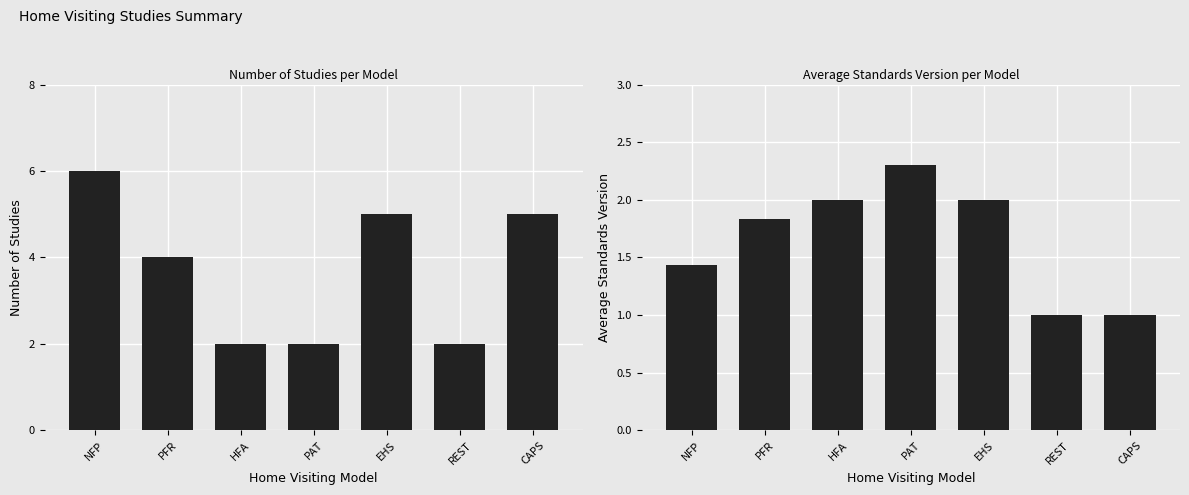

How many groups of bars are there?

7